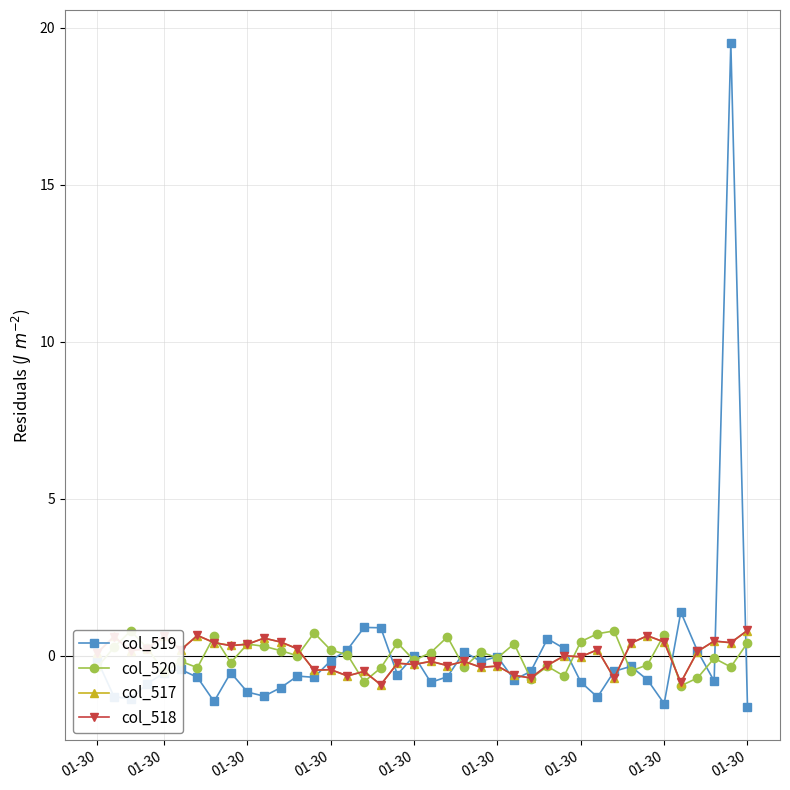

What is the difference between the highest and lowest values at 01-30?

0.5